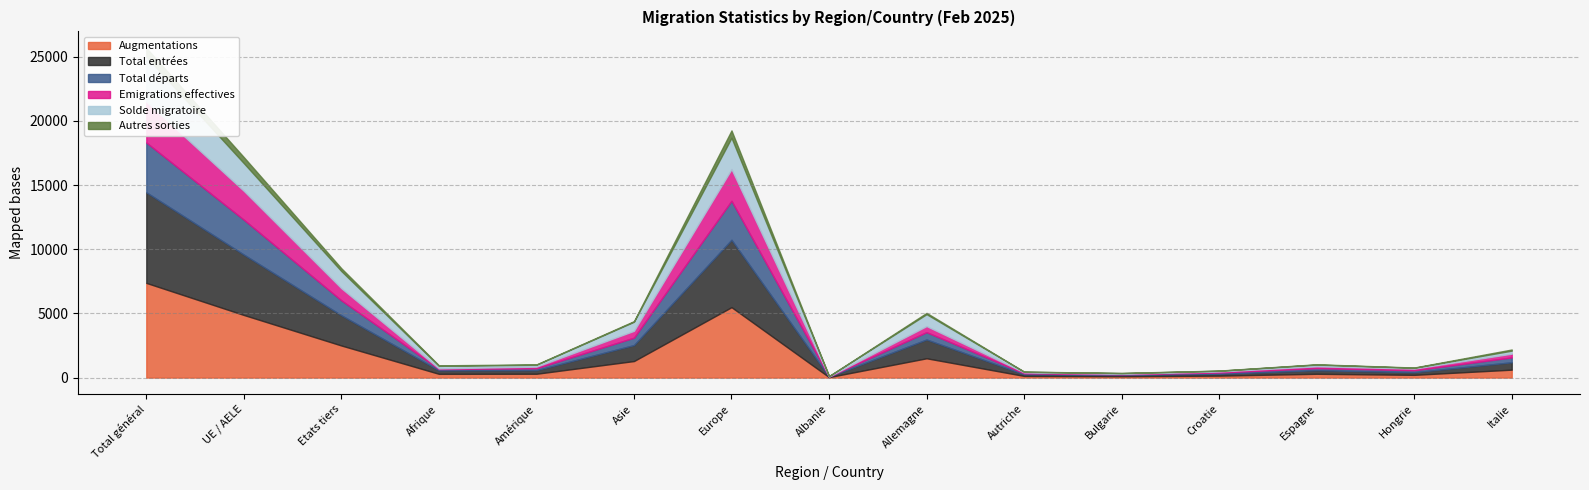

How many data points in Autres sorties are above 41?

7